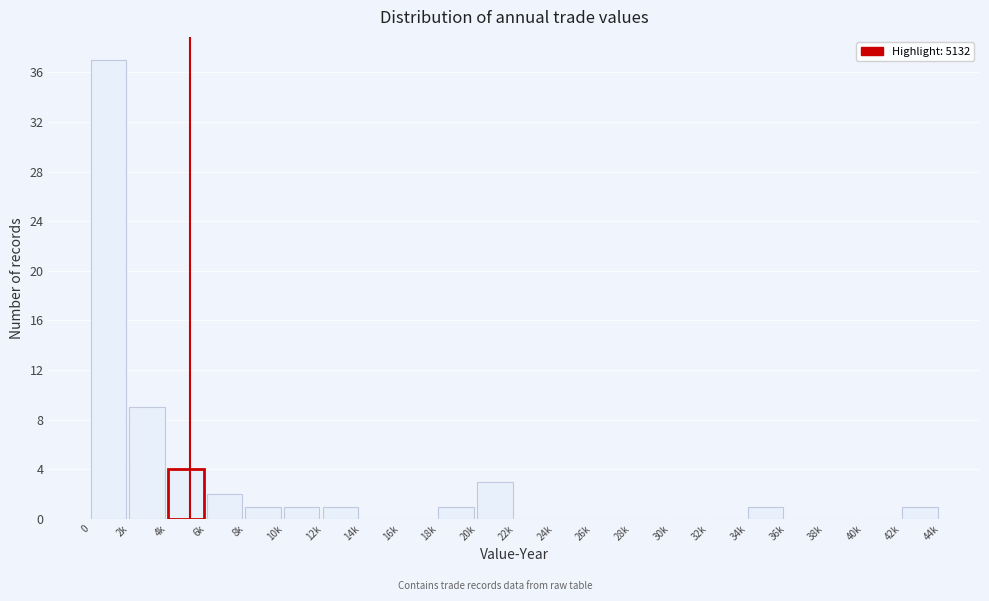

Reading left to right, list all the values displayed in this chart.

0=37	2k=9	4k=4	6k=2	8k=1	10k=1	12k=1	14k=0	16k=0	18k=1	20k=3	22k=0	24k=0	26k=0	28k=0	30k=0	32k=0	34k=1	36k=0	38k=0	40k=0	42k=1